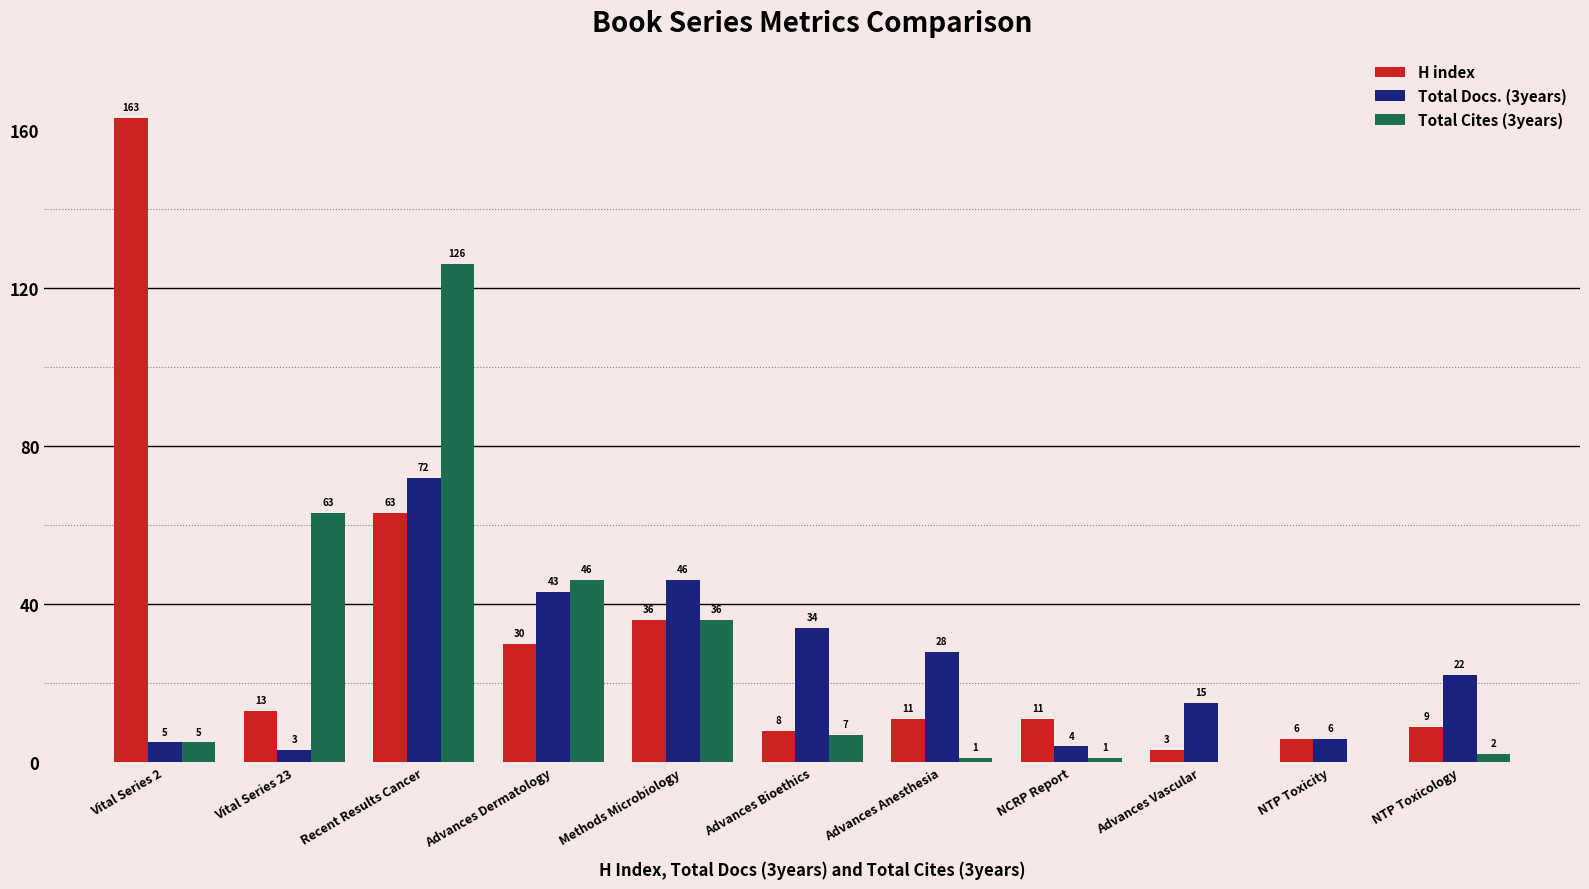

What are all the series names shown in the legend?

H index, Total Docs. (3years), Total Cites (3years)